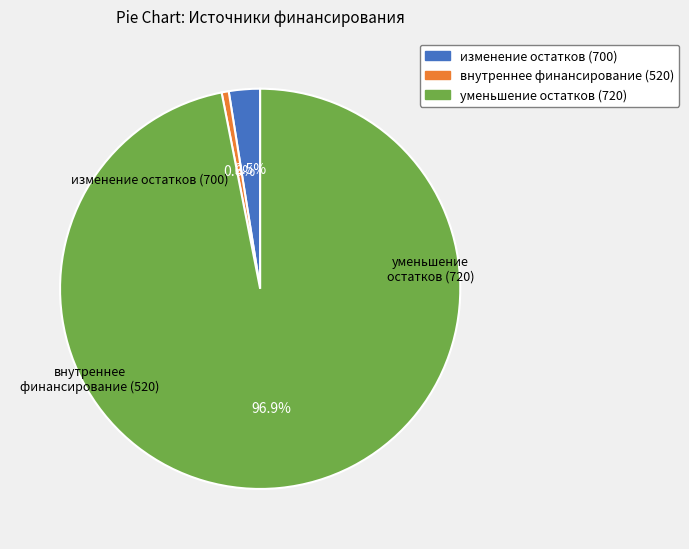

Is there a majority slice in this chart?

Yes